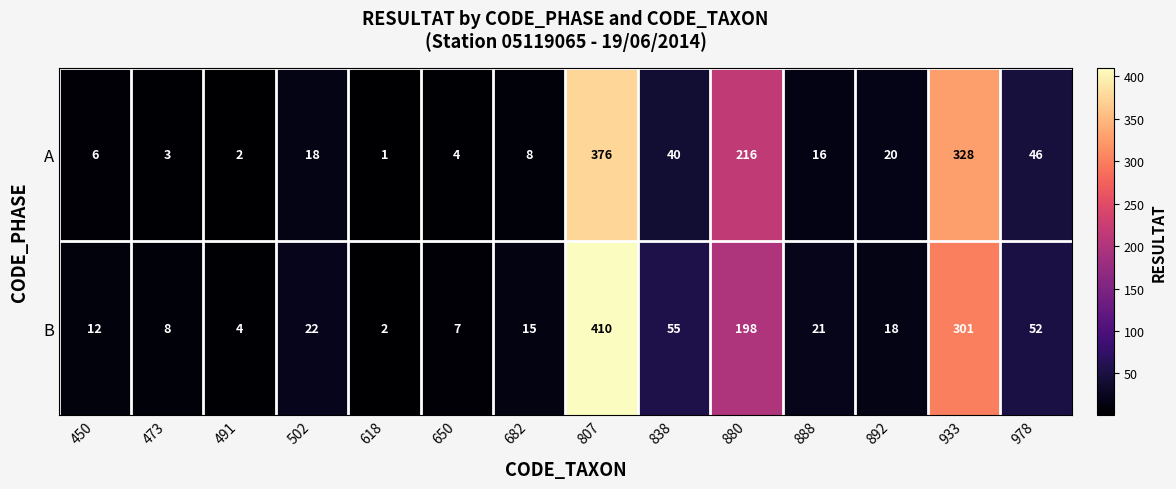

The value of A at 880 is 216. True or false?

True